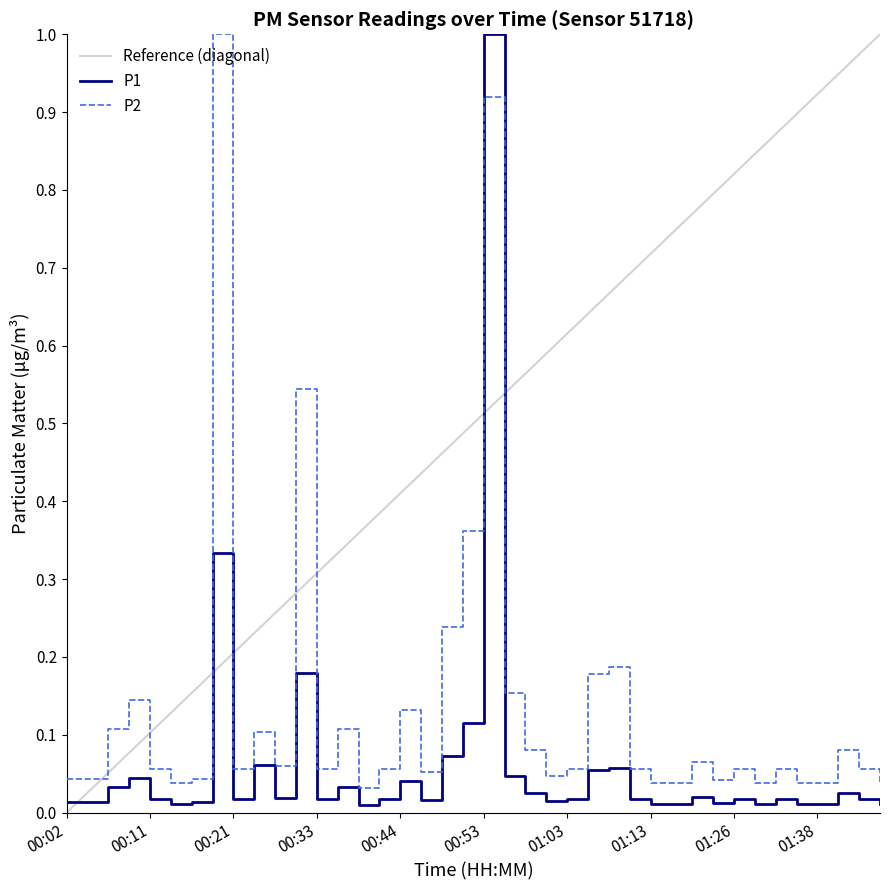

What is the average value of the P1 series?

0.1